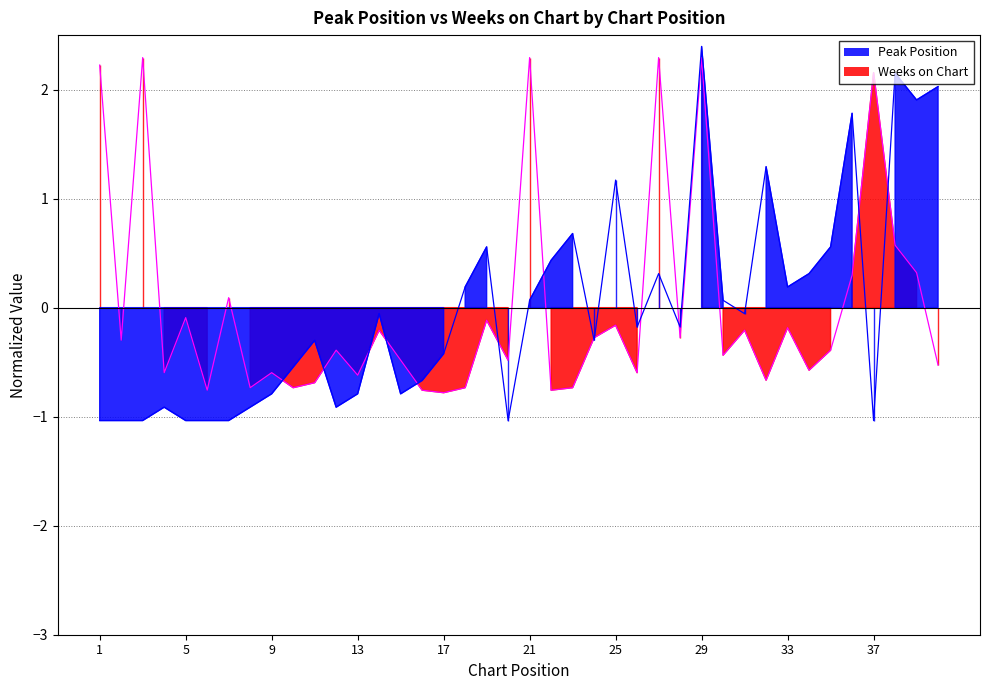

List the series in order of their peak value, highest first.

Peak Position, Weeks on Chart